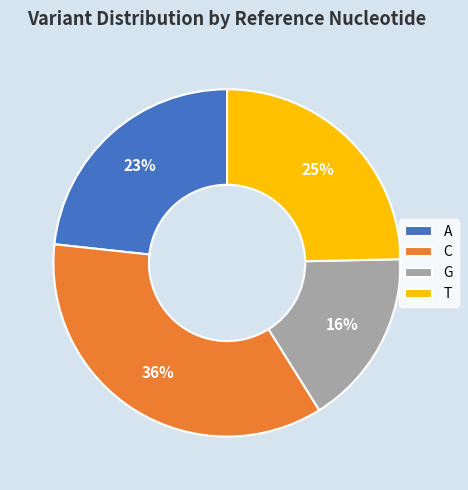

To the nearest percent, what is the combined percentage of T and G?

41%